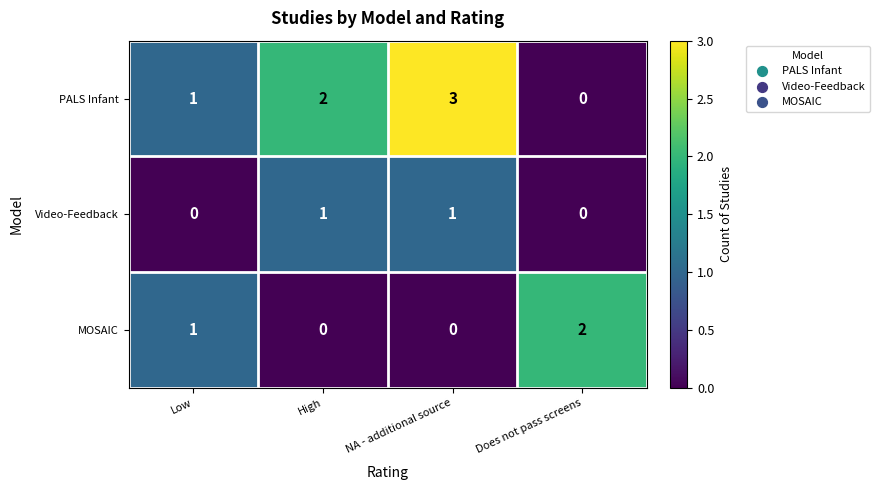

What is the sum of the PALS Infant values at NA - additional source and Low?

4